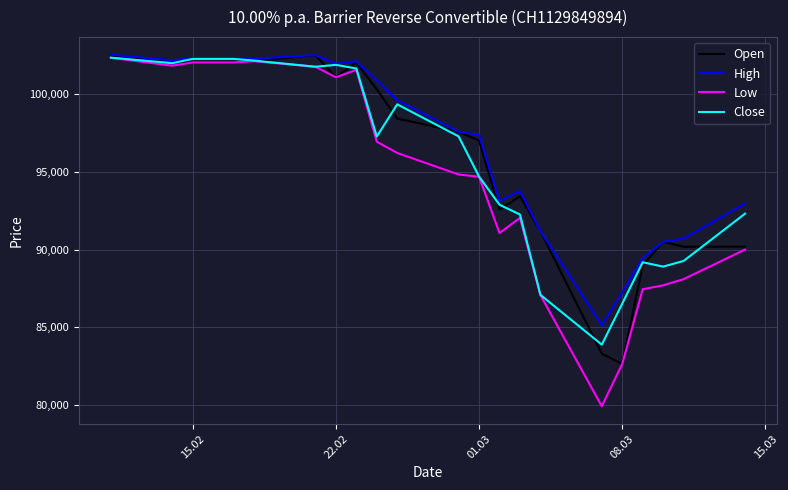

Which series has the widest spread of values?

Low